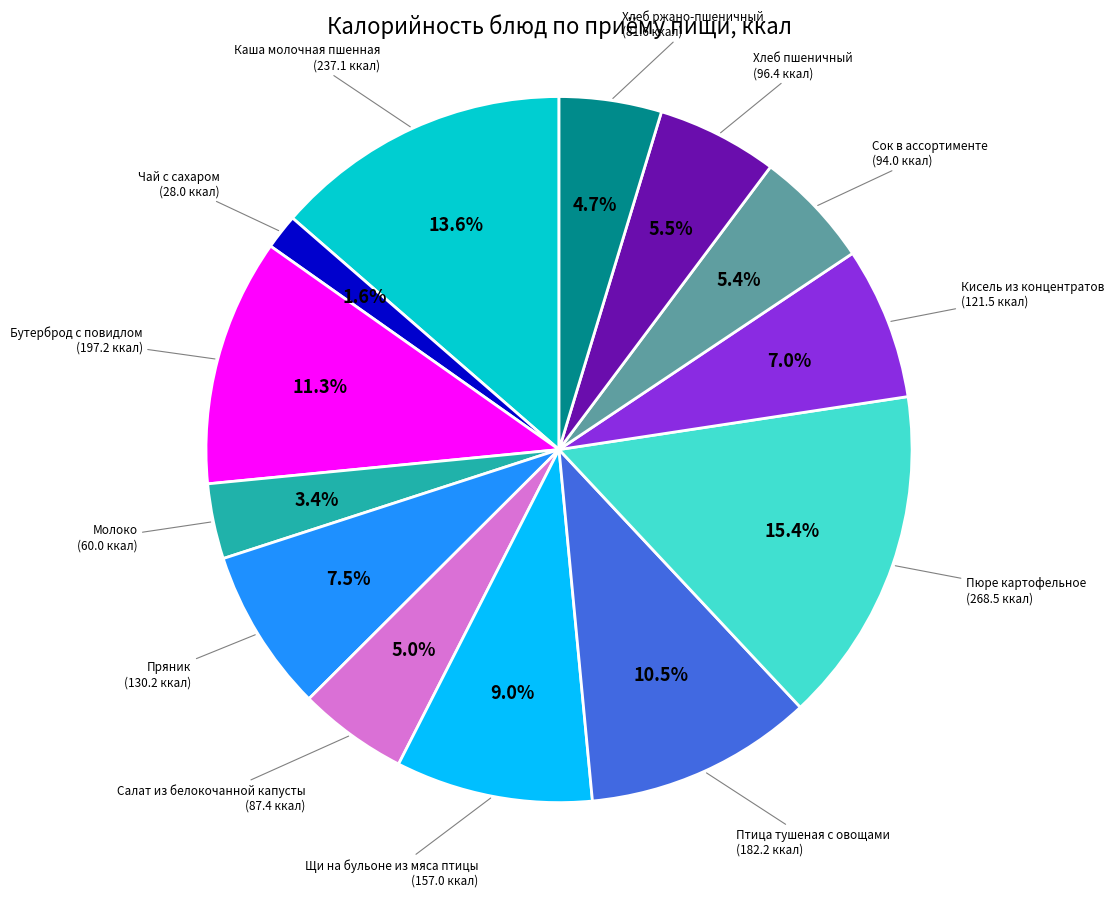

Does any single category account for the majority?

No